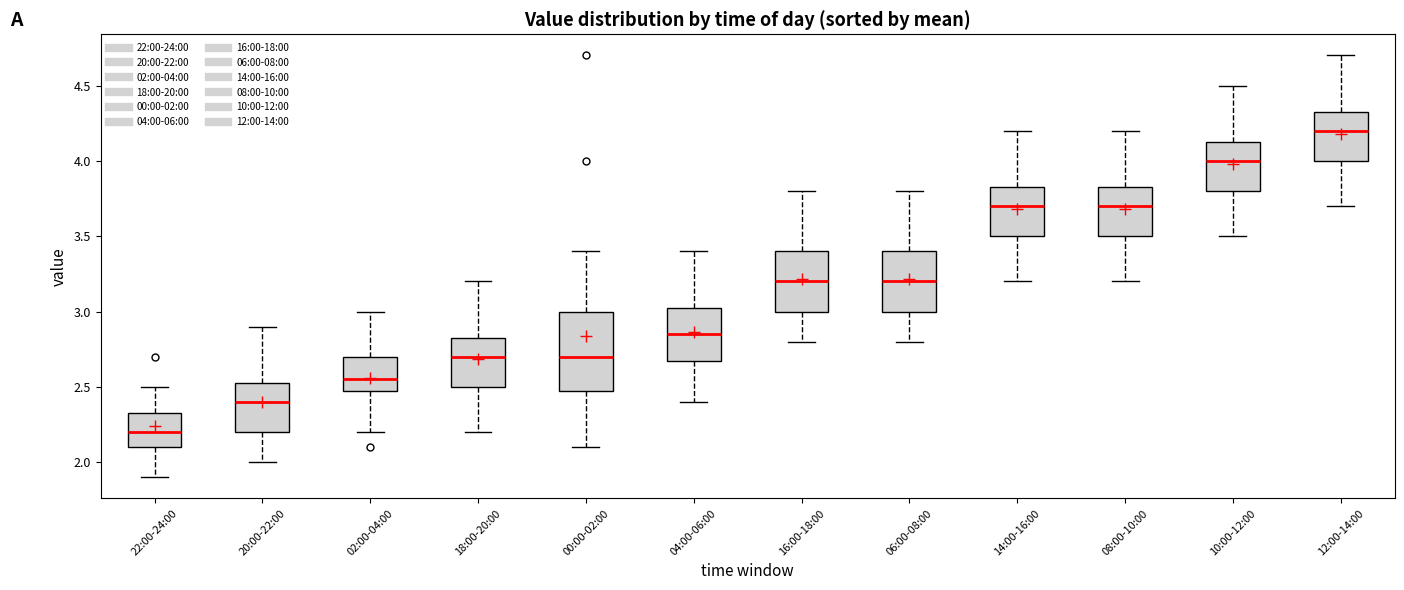

Reading left to right, read every box against the y-axis: the position of its median line, the range the box covers, and the ends of its whiskers. The values are not printed on the chart, so give them approximately, as read against the axis.

22:00-24:00: median 2.20, box 2.10 to 2.35, whiskers 1.90 to 2.50
20:00-22:00: median 2.40, box 2.20 to 2.55, whiskers 2.00 to 2.90
02:00-04:00: median 2.55, box 2.50 to 2.70, whiskers 2.20 to 3.00
18:00-20:00: median 2.70, box 2.50 to 2.85, whiskers 2.20 to 3.20
00:00-02:00: median 2.70, box 2.50 to 3.00, whiskers 2.10 to 3.40
04:00-06:00: median 2.85, box 2.70 to 3.05, whiskers 2.40 to 3.40
16:00-18:00: median 3.20, box 3.00 to 3.40, whiskers 2.80 to 3.80
06:00-08:00: median 3.20, box 3.00 to 3.40, whiskers 2.80 to 3.80
14:00-16:00: median 3.70, box 3.50 to 3.85, whiskers 3.20 to 4.20
08:00-10:00: median 3.70, box 3.50 to 3.85, whiskers 3.20 to 4.20
10:00-12:00: median 4.00, box 3.80 to 4.15, whiskers 3.50 to 4.50
12:00-14:00: median 4.20, box 4.00 to 4.35, whiskers 3.70 to 4.70